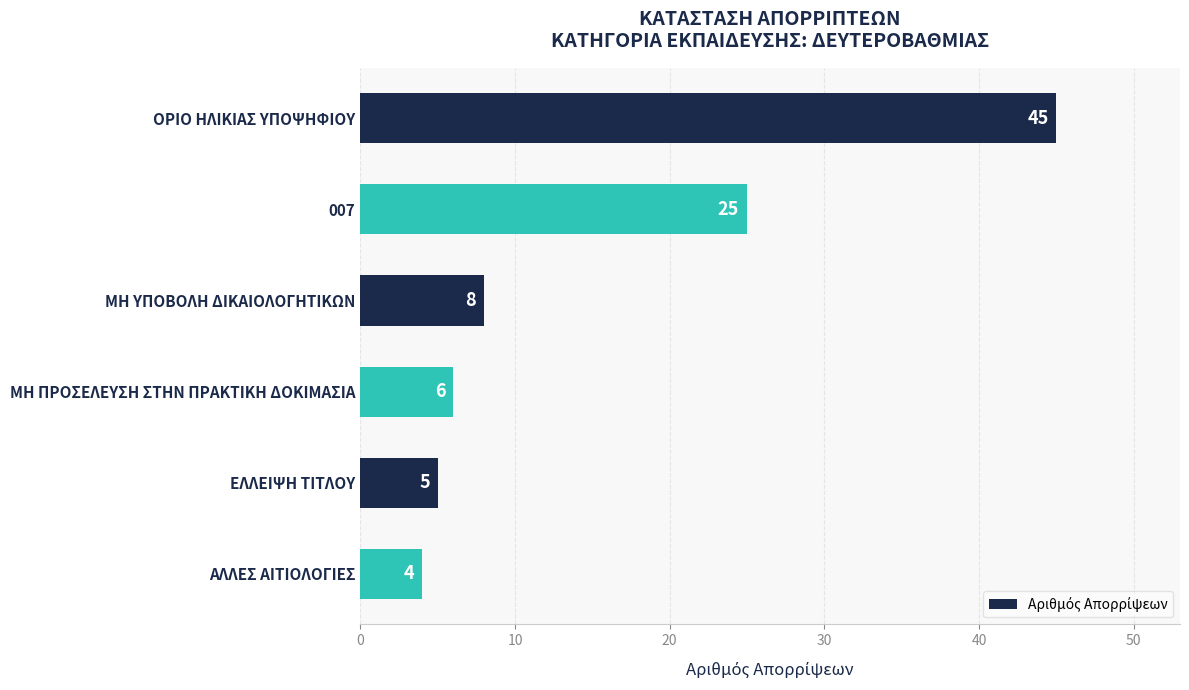

Rank the categories by value from highest to lowest.

ΟΡΙΟ ΗΛΙΚΙΑΣ ΥΠΟΨΗΦΙΟΥ, 007, ΜΗ ΥΠΟΒΟΛΗ ΔΙΚΑΙΟΛΟΓΗΤΙΚΩΝ, ΜΗ ΠΡΟΣΕΛΕΥΣΗ ΣΤΗΝ ΠΡΑΚΤΙΚΗ ΔΟΚΙΜΑΣΙΑ, ΕΛΛΕΙΨΗ ΤΙΤΛΟΥ, ΑΛΛΕΣ ΑΙΤΙΟΛΟΓΙΕΣ